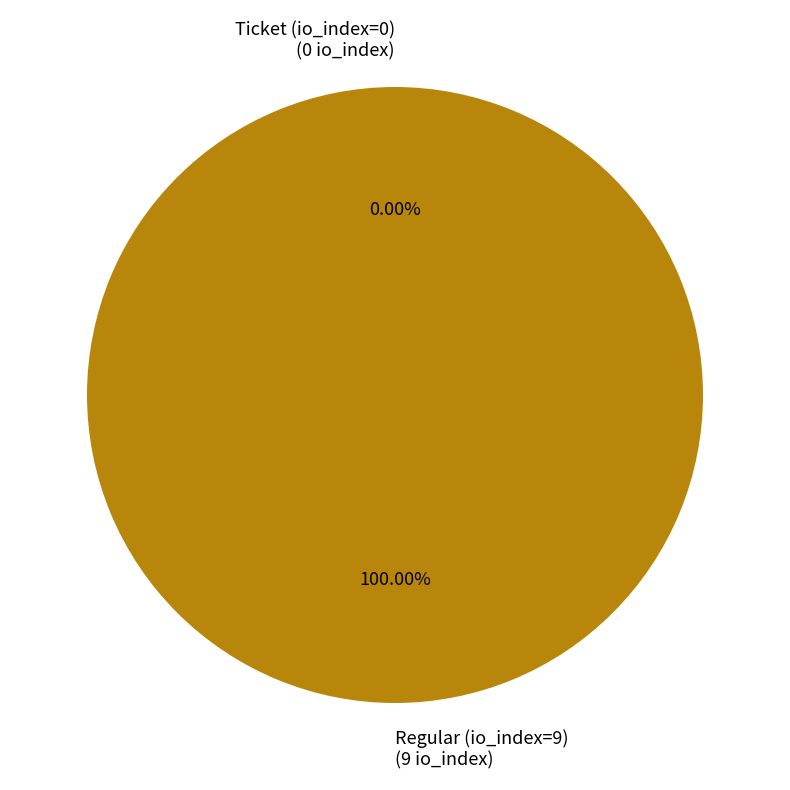

To the nearest percent, what portion does Regular (io_index=9) represent?

100%